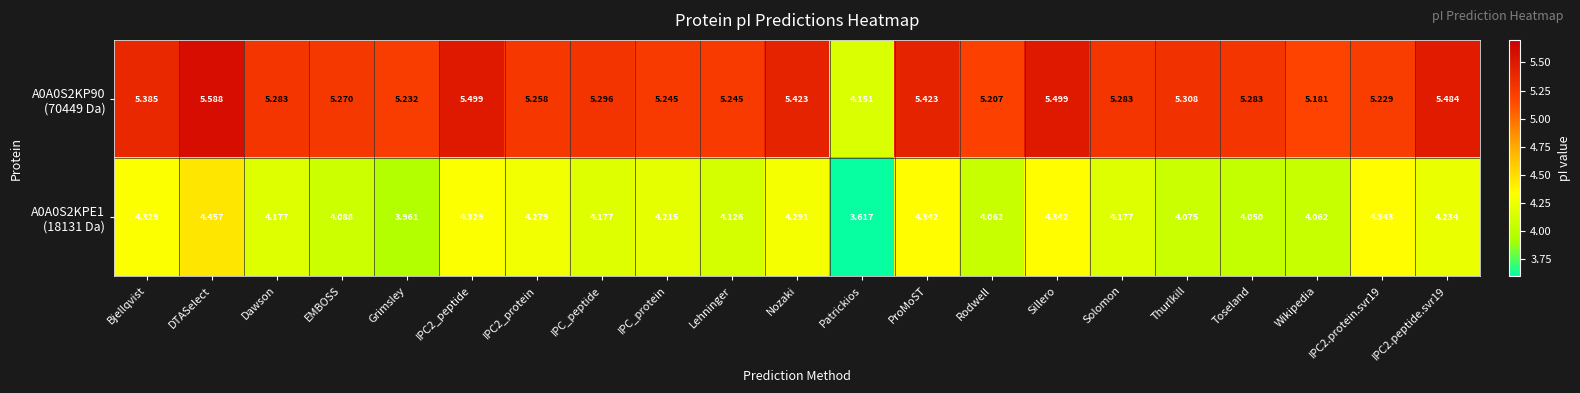

Count the number of categories in the chart.

21